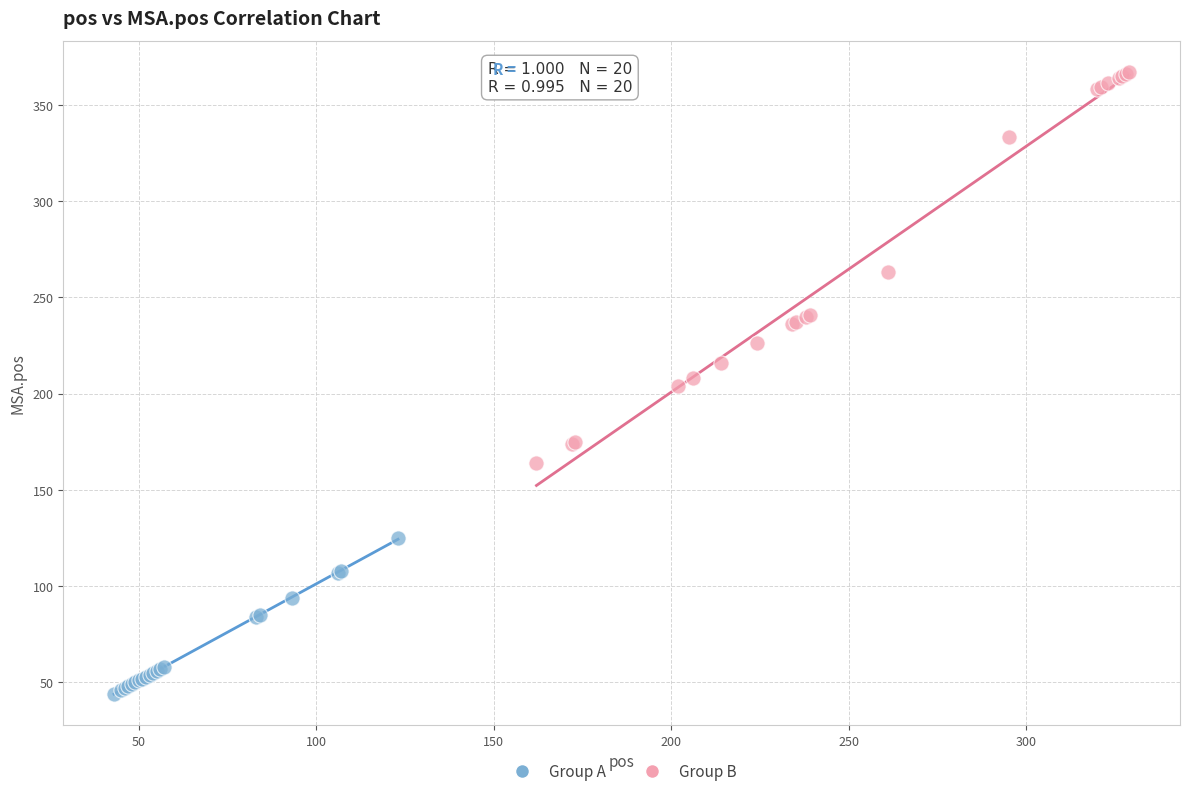

Which series reaches the minimum Y coordinate?

Group A